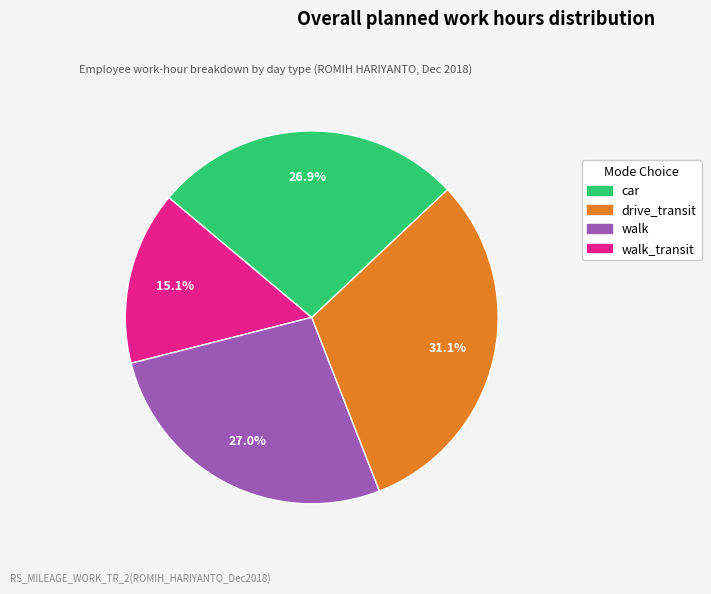

Count the number of slices in the pie.

4